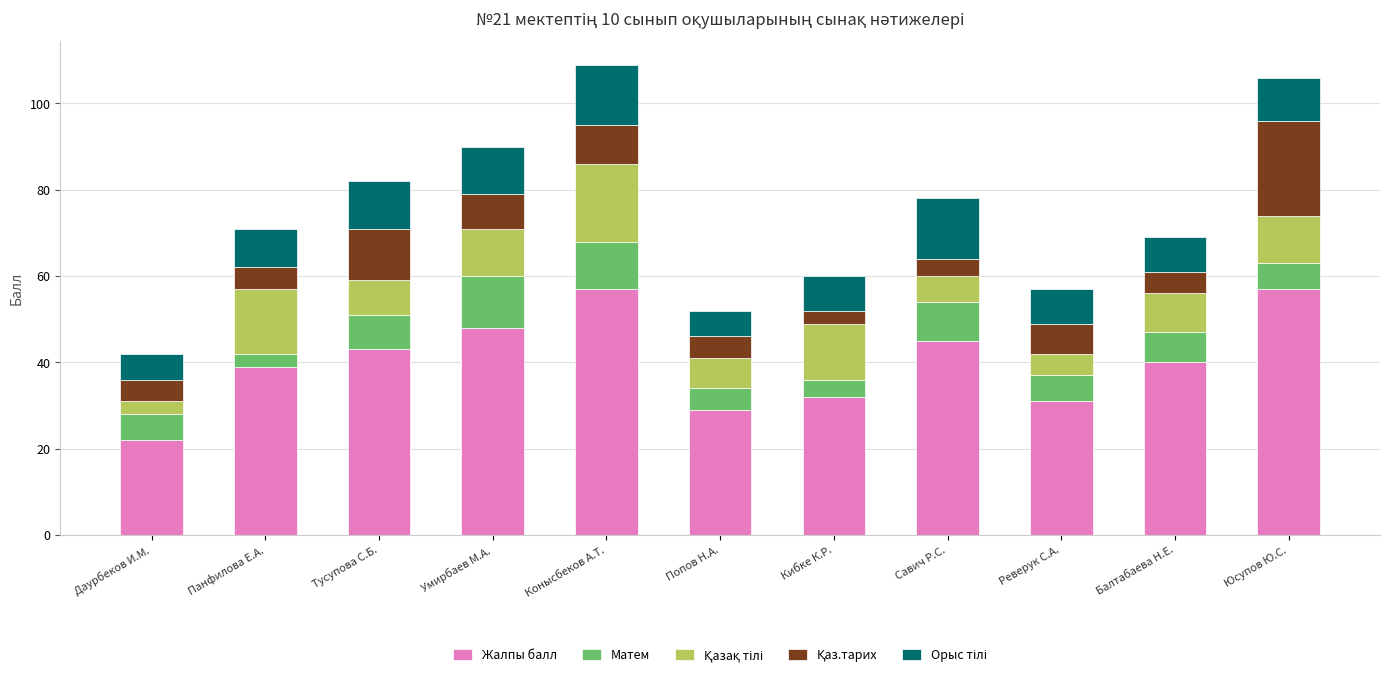

What is the maximum value for Жалпы балл?

57